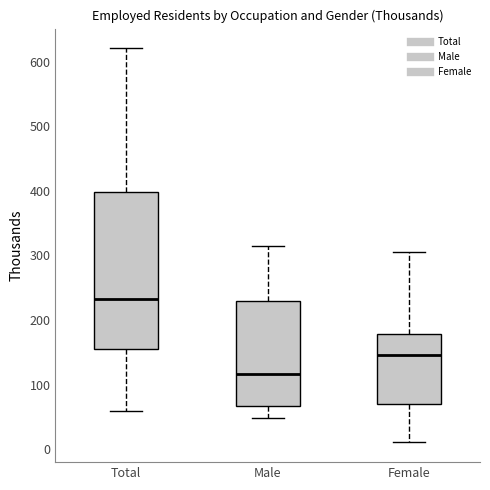

Reading left to right, transcribe this box plot: for each box, give where its median line is, the range the box spans, and where its two whiskers end, as read against the y-axis. The values are not printed on the chart, so give them approximately, as read against the axis.

Total: median 230, box 150 to 400, whiskers 60 to 620
Male: median 120, box 70 to 230, whiskers 50 to 310
Female: median 150, box 70 to 180, whiskers 10 to 310